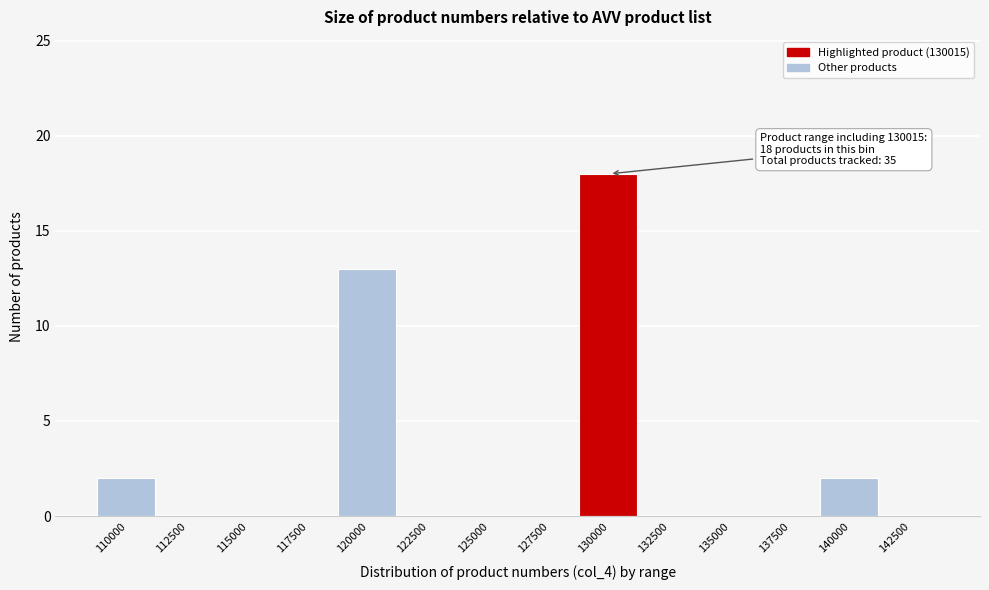

What is the sum of all values?

35